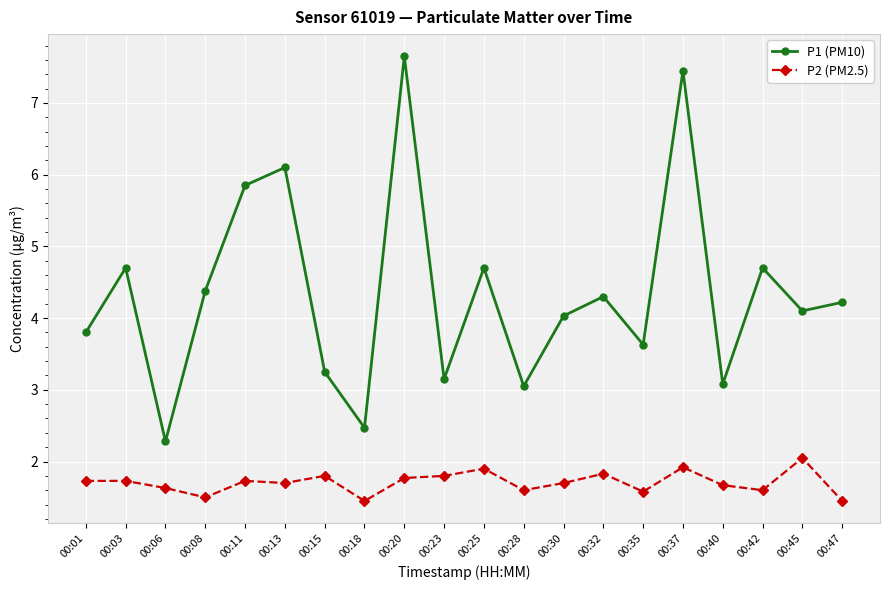

At which category does P1 (PM10) reach its first local peak?

00:03